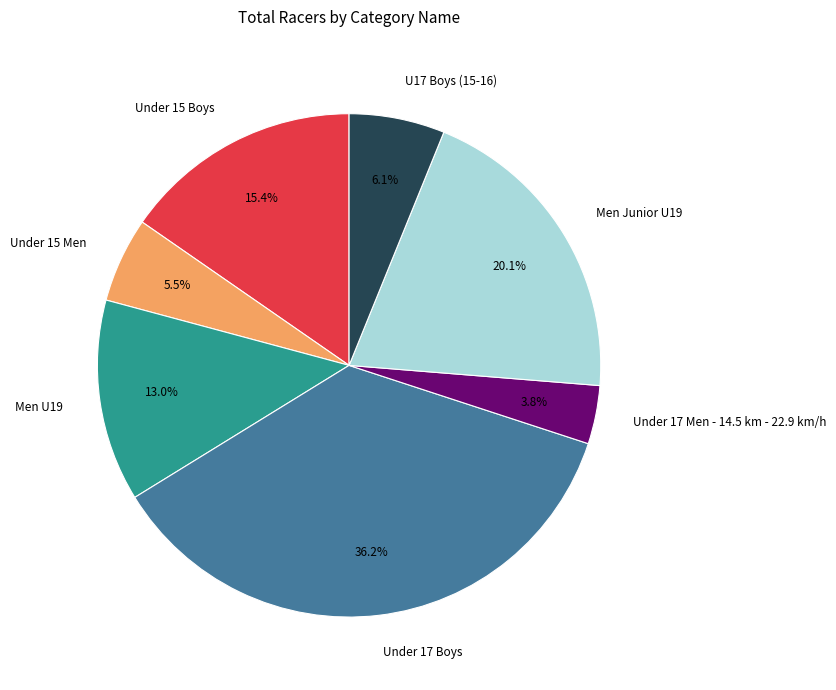

Does Under 15 Men represent more than half of the total?

No